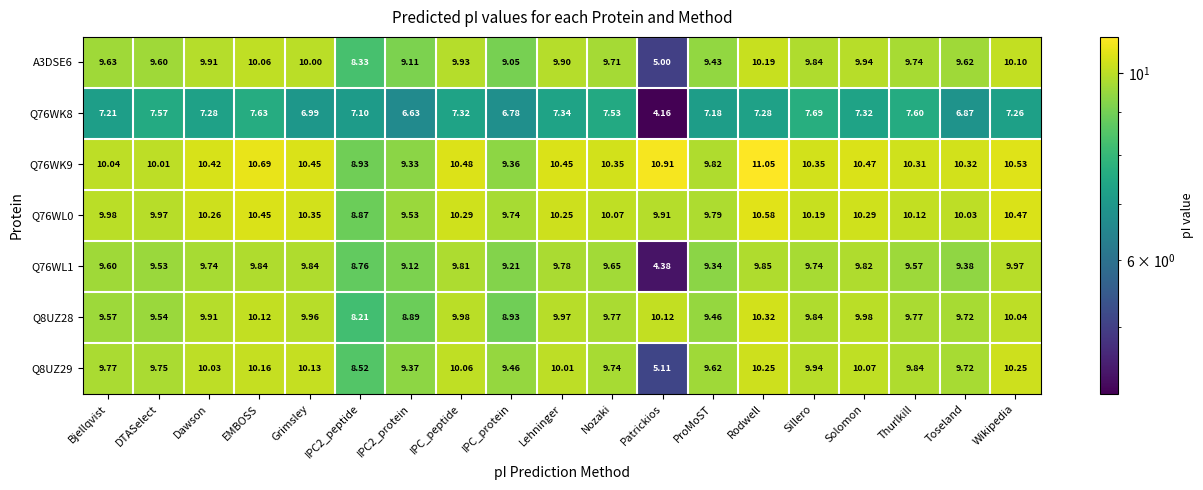

Which label corresponds to the smallest value in the chart?

Patrickios